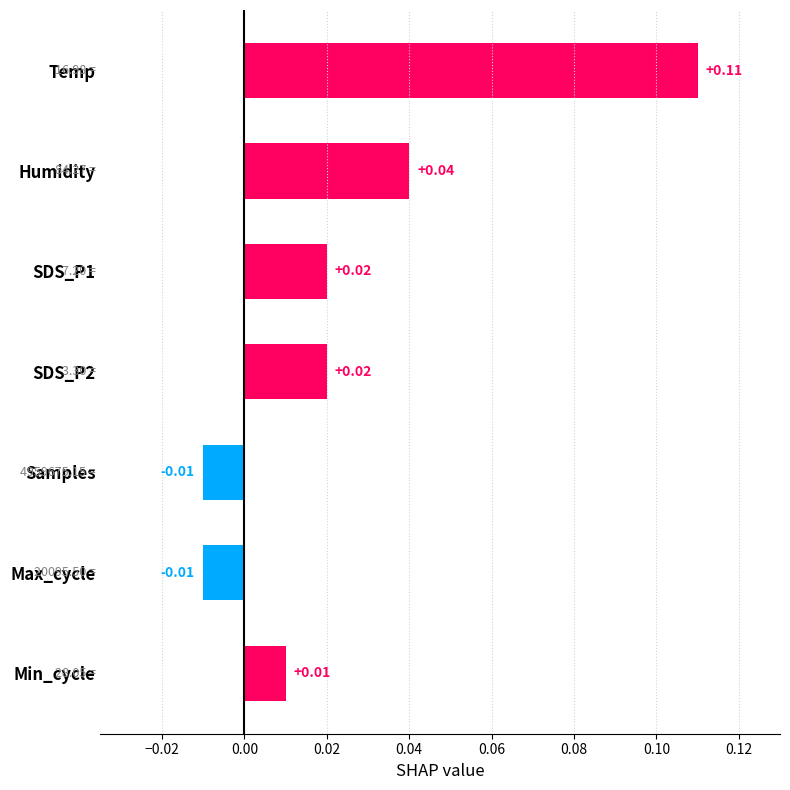

What is the change in value from Humidity to Temp?

+0.1